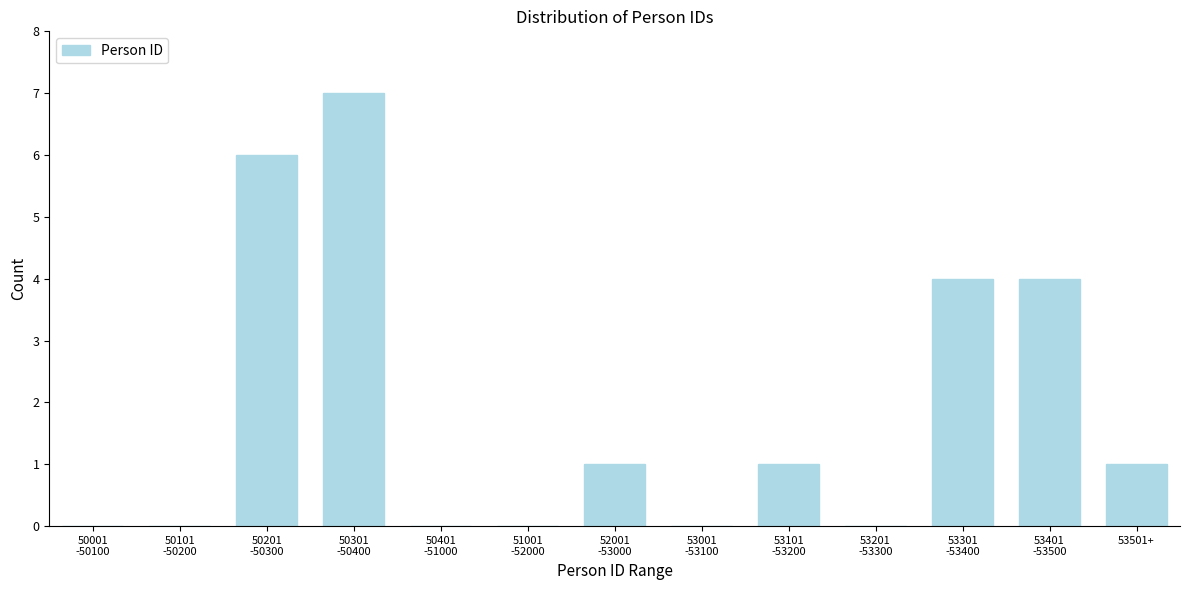

What is the maximum value shown in the chart?

7